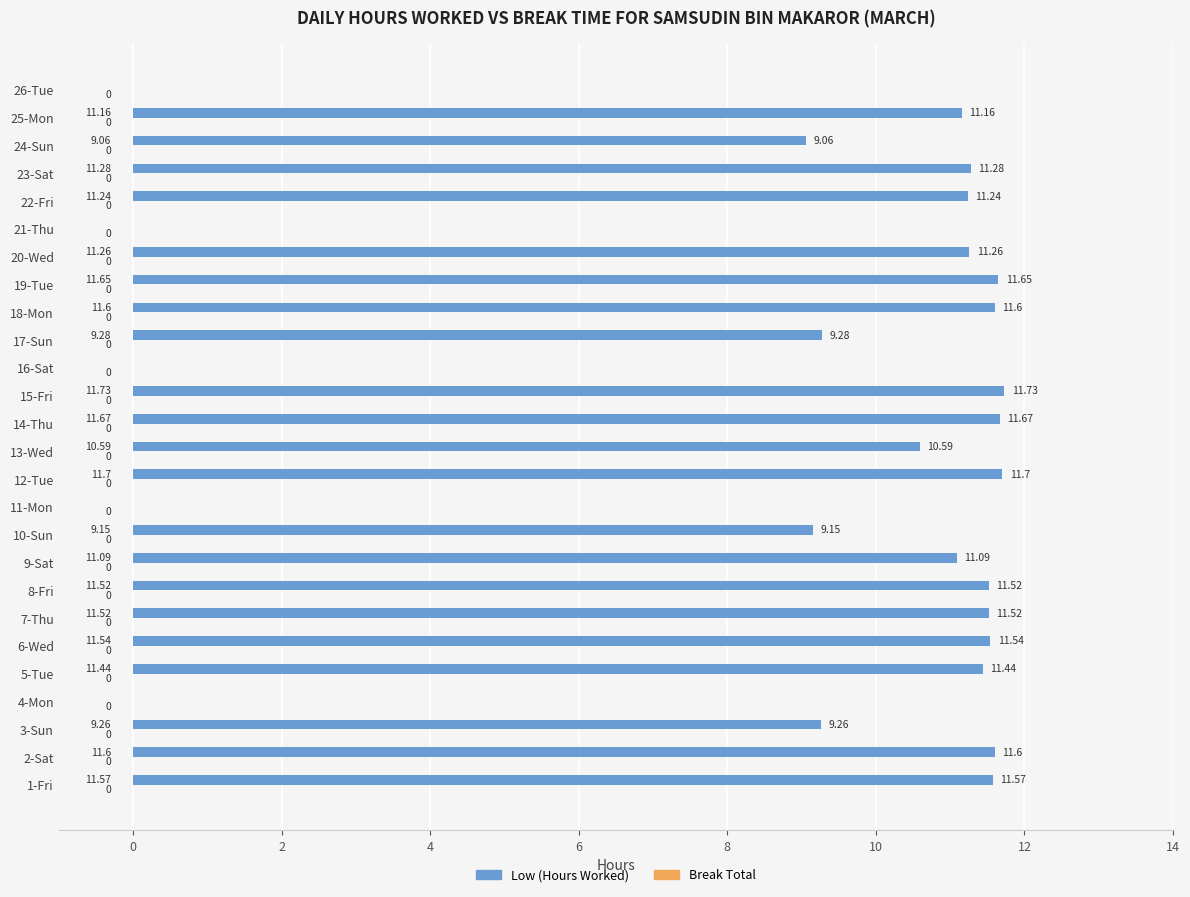

Between 22-Fri and 3-Sun, which is larger?

22-Fri